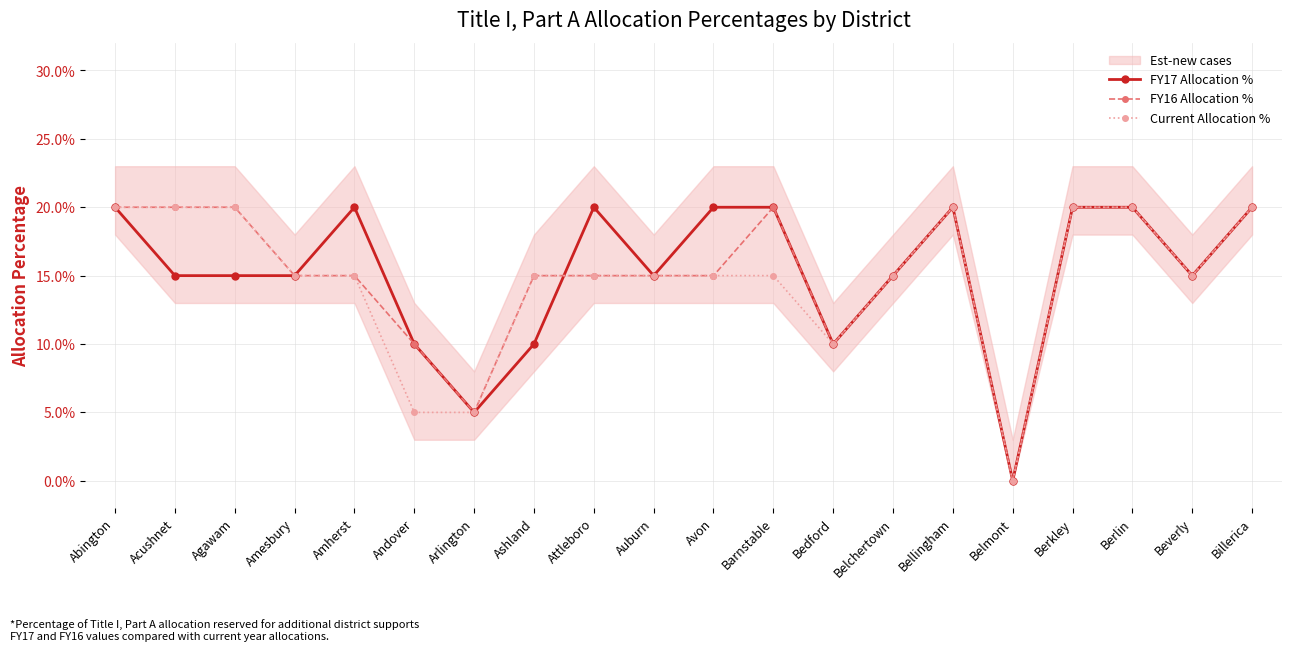

How many interior local valleys does the FY16 Allocation % series have?

4